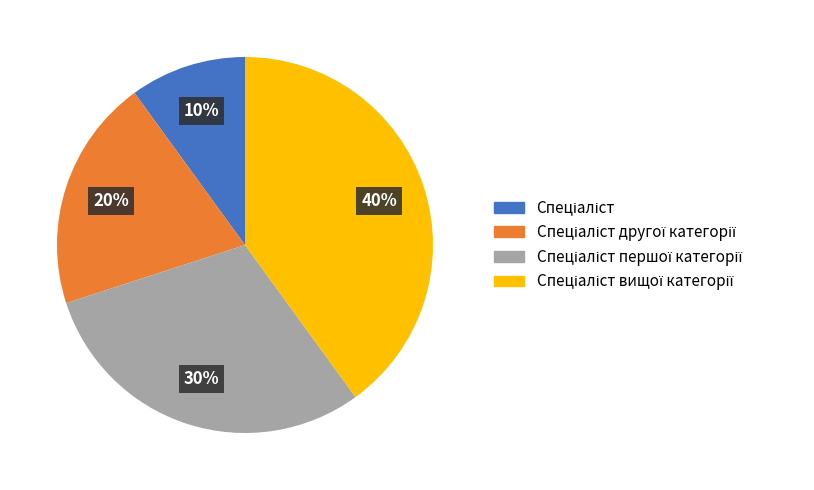

To the nearest percent, what is the average slice percentage?

25%